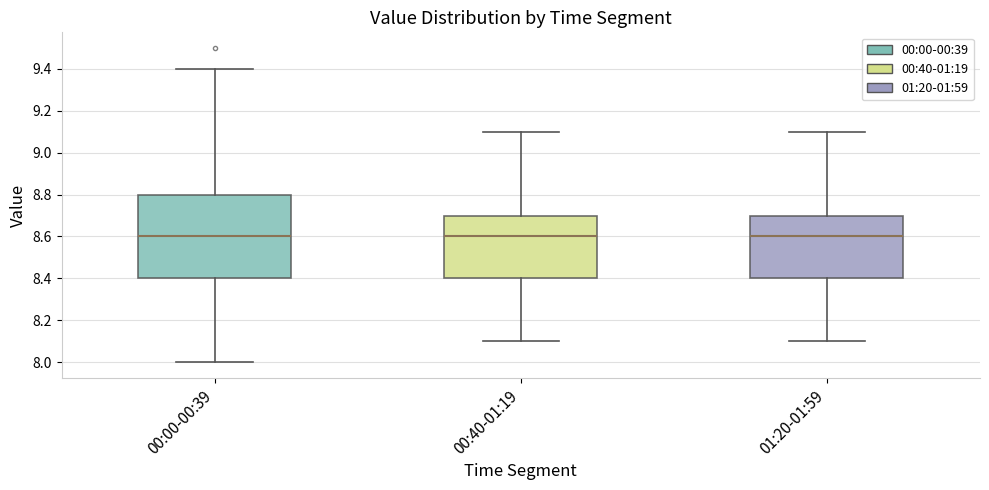

Reading left to right, transcribe this box plot: for each box, give where its median line is, the range the box spans, and where its two whiskers end, as read against the y-axis. The values are not printed on the chart, so give them approximately, as read against the axis.

00:00-00:39: median 8.6, box 8.4 to 8.8, whiskers 8.0 to 9.4
00:40-01:19: median 8.6, box 8.4 to 8.7, whiskers 8.1 to 9.1
01:20-01:59: median 8.6, box 8.4 to 8.7, whiskers 8.1 to 9.1